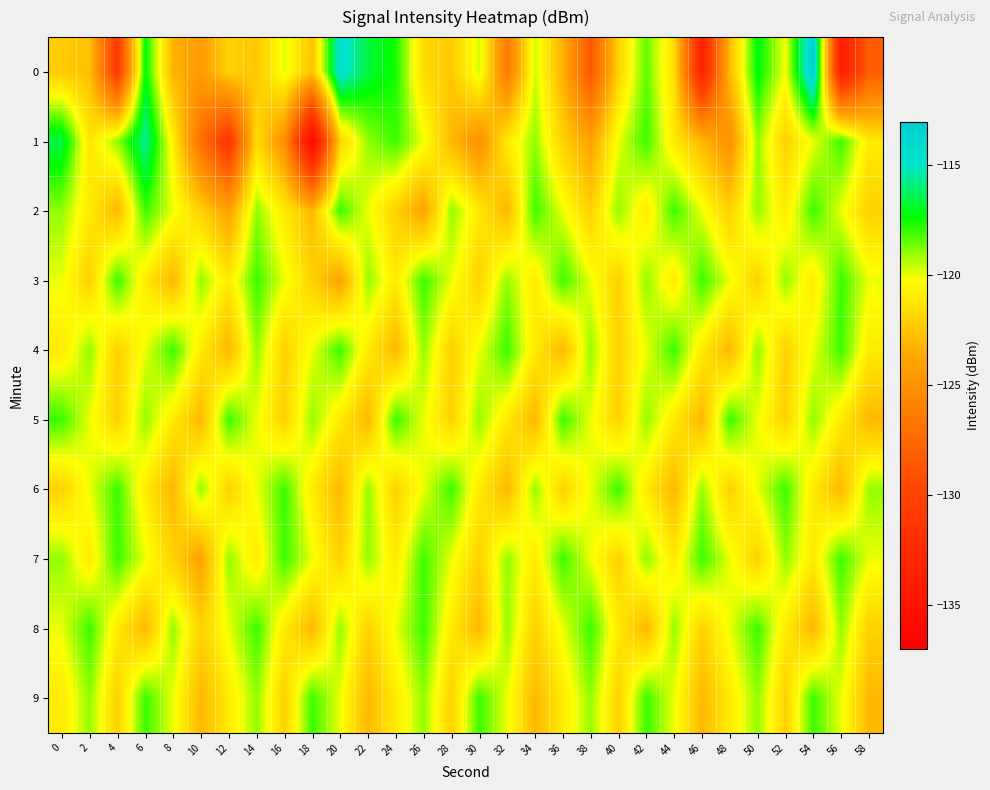

At how many categories does at least one series exceed -134?

30